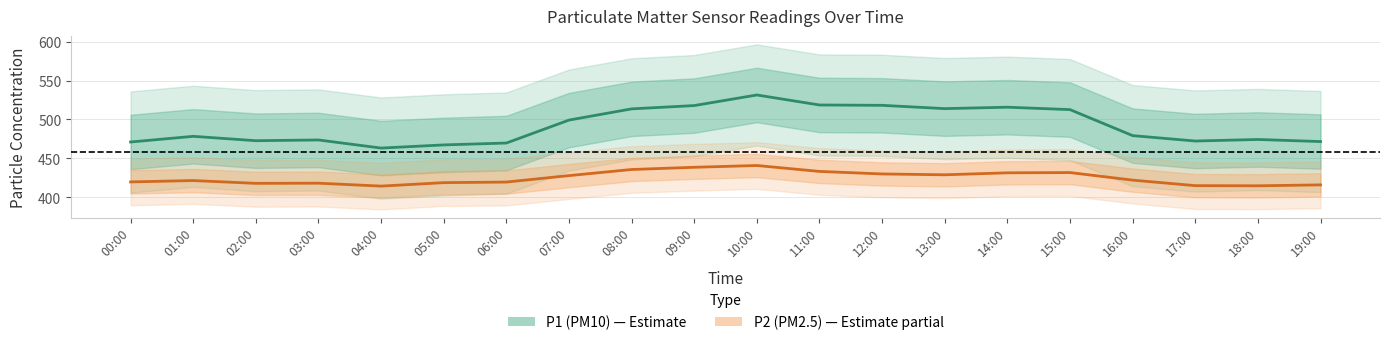

True or false: P2 (PM2.5) and P1 (PM10) cross at least once.

False